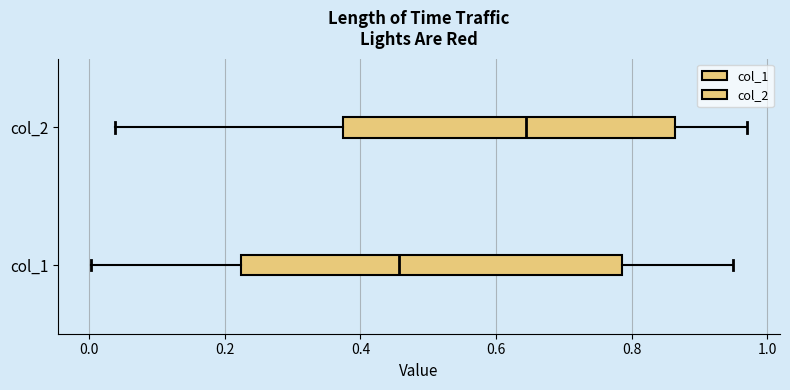

Reading bottom to top, read every box against the x-axis: the position of its median line, the range the box covers, and the ends of its whiskers. The values are not printed on the chart, so give them approximately, as read against the axis.

col_1: median 0.46, box 0.22 to 0.78, whiskers 0.00 to 0.94
col_2: median 0.64, box 0.38 to 0.86, whiskers 0.04 to 0.98